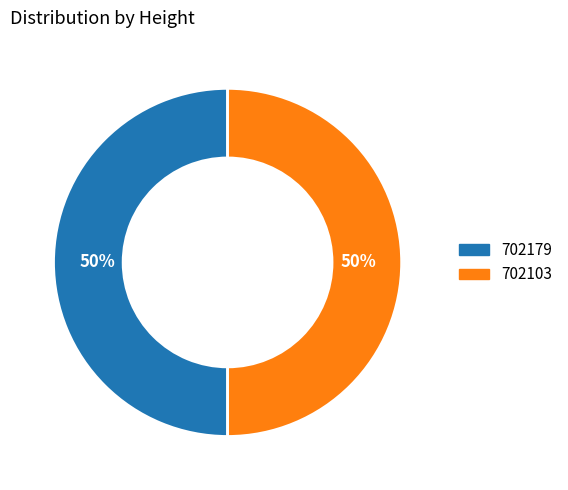

What is the ratio of the value at 702179 to the value at 702103?

1.0